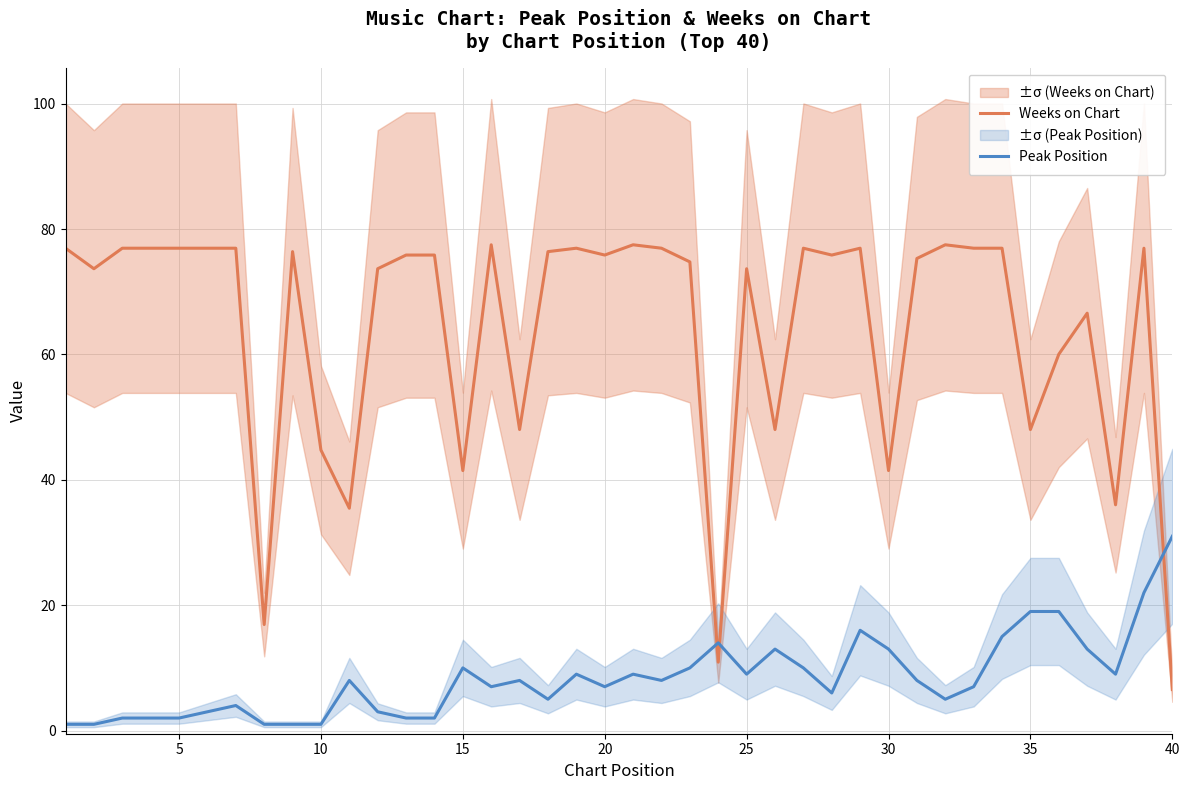

What is the maximum value for Weeks on Chart?

77.5